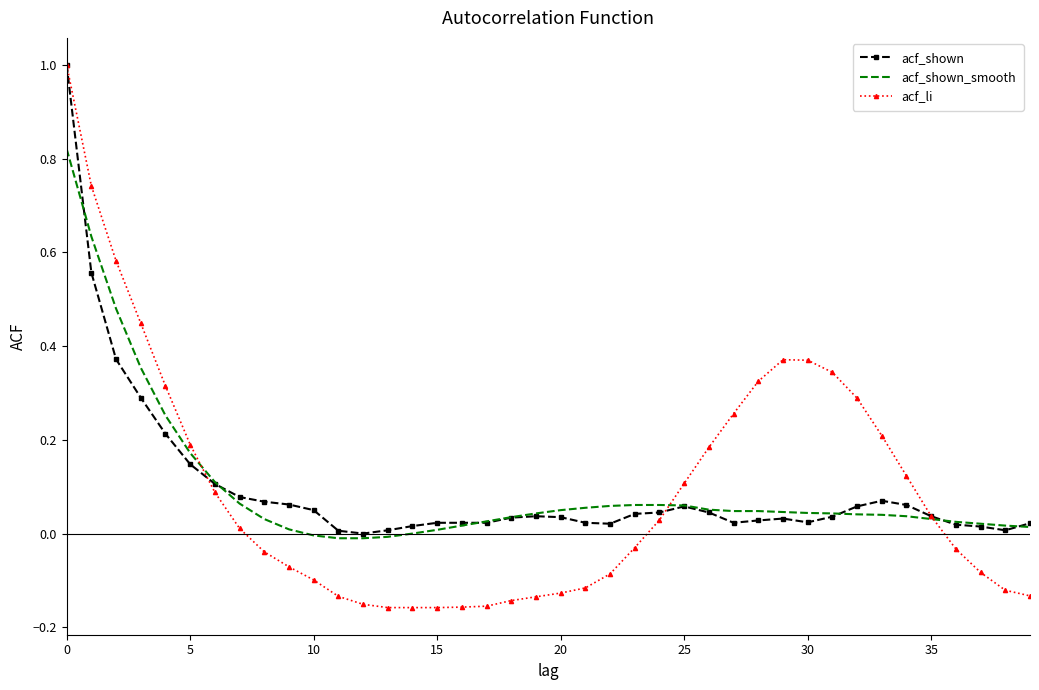

Which series has the widest spread of values?

acf_li